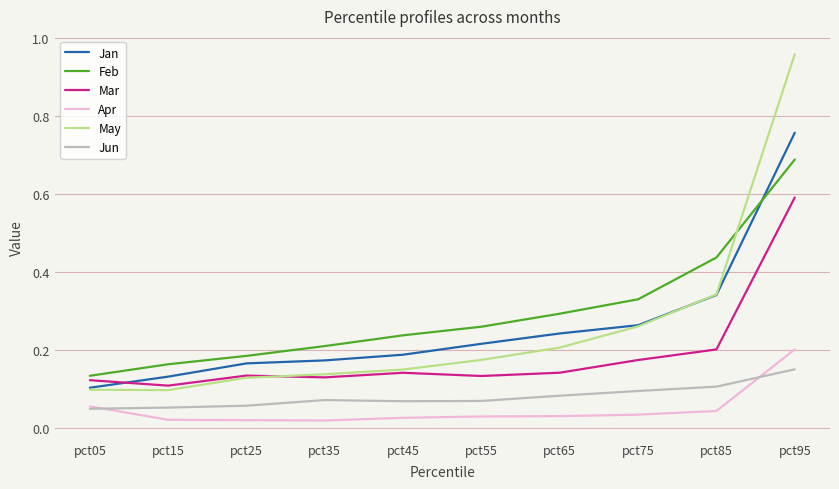

The Jan series shows 0.2 at pct05. True or false?

False